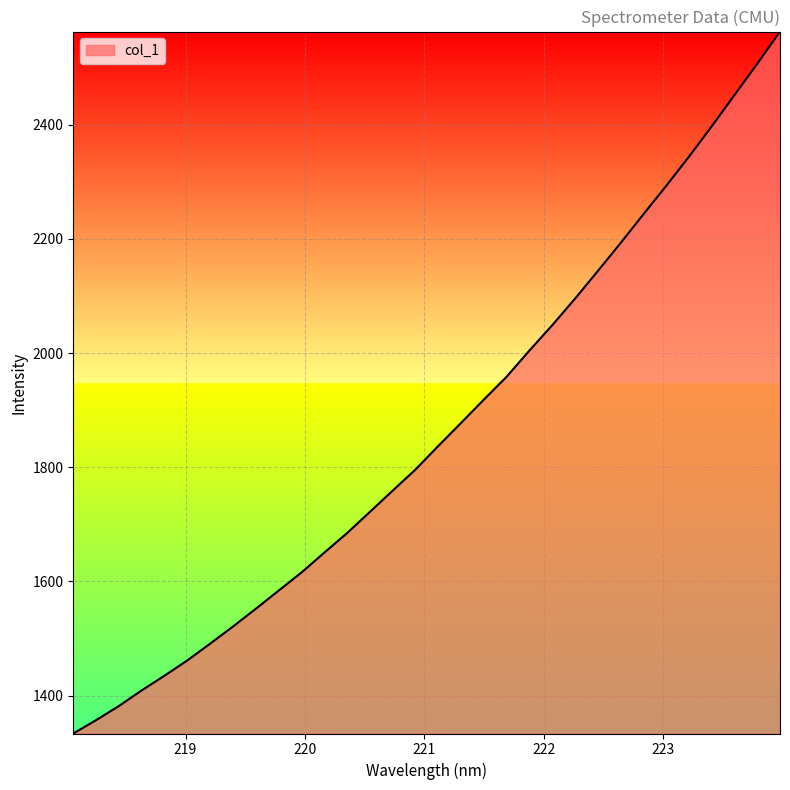

True or false: there are more than 2 points higher than both neighbors.

False